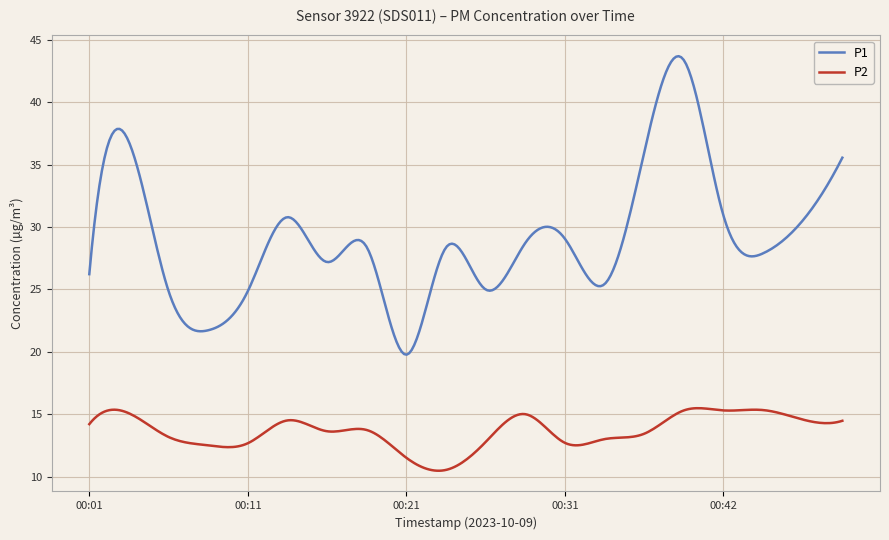

In P1, how many points are lower than both neighbors (excluding endpoints)?

6